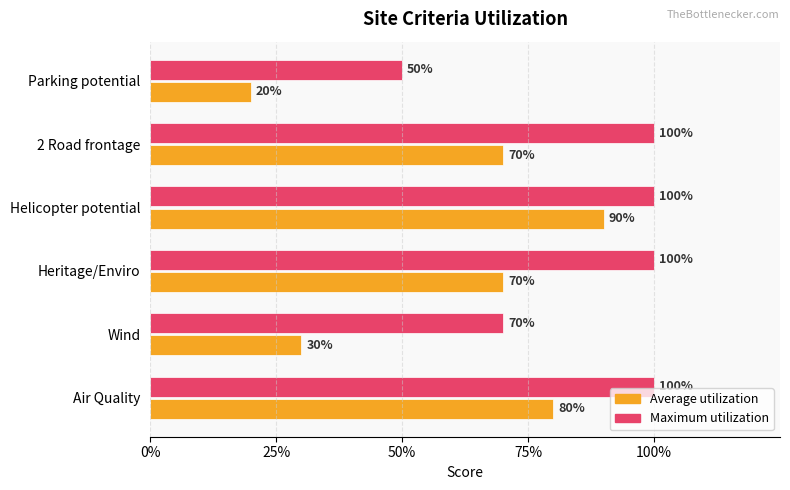

Which series has the largest total across all categories?

Maximum utilization